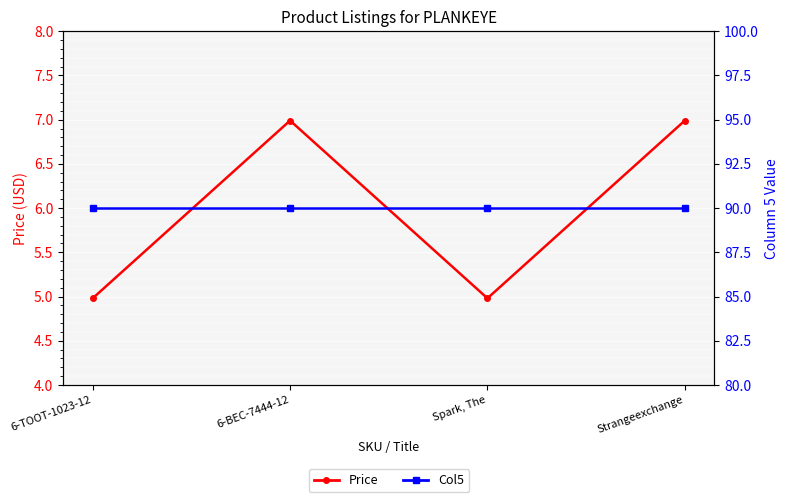

Is it true that Price equals 7.6 at Spark, The?

False